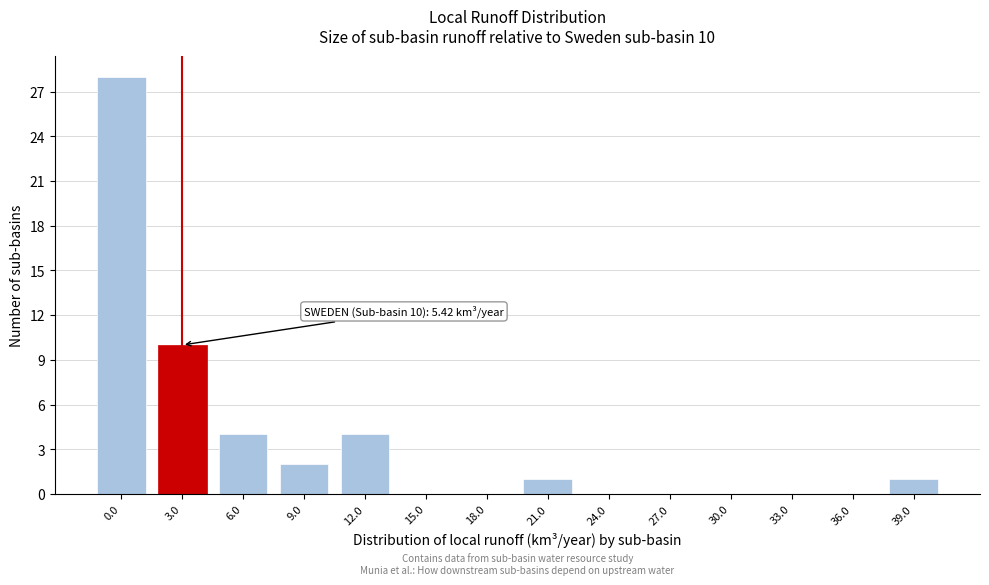

Reading right to left, extract all data points from this chart.

39.0=1	36.0=0	33.0=0	30.0=0	27.0=0	24.0=0	21.0=1	18.0=0	15.0=0	12.0=4	9.0=2	6.0=4	3.0=10	0.0=28